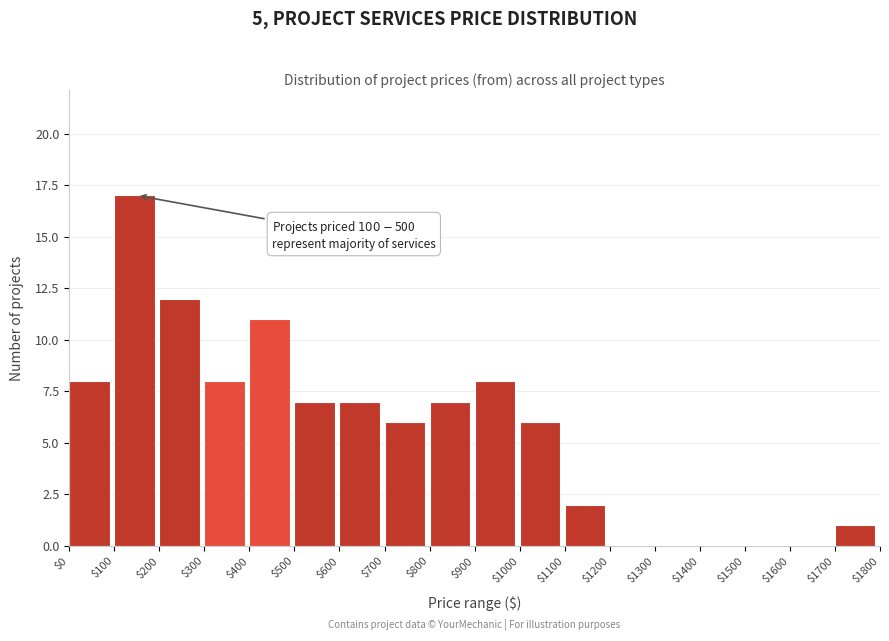

Over which range of the x-axis is the bar tallest?

$100 to $200